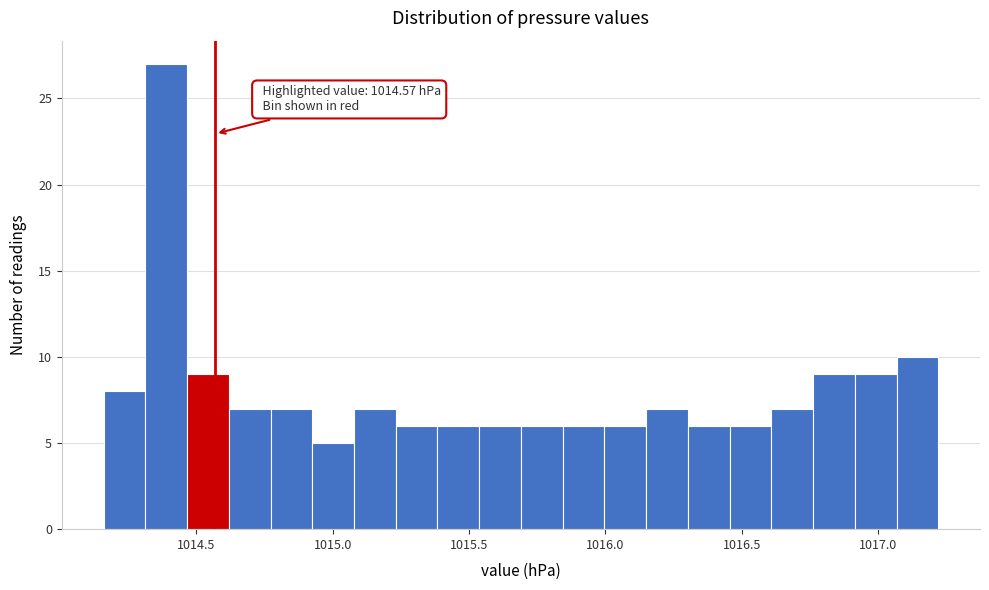

Read against the x-axis, roughly where is the centre of the tallest bar?

1014.40